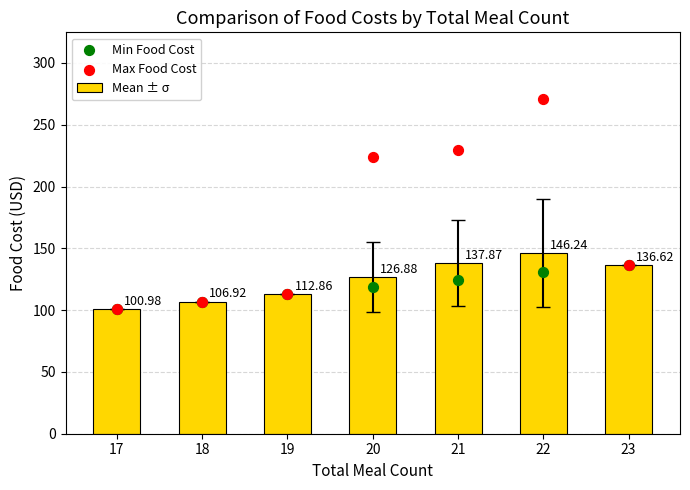

What are all the series names shown in the legend?

Mean ± σ, Min Food Cost, Max Food Cost